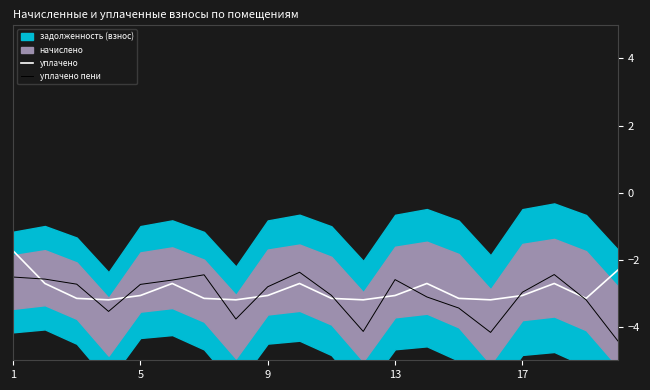

Which category has the lowest value across all series?

19